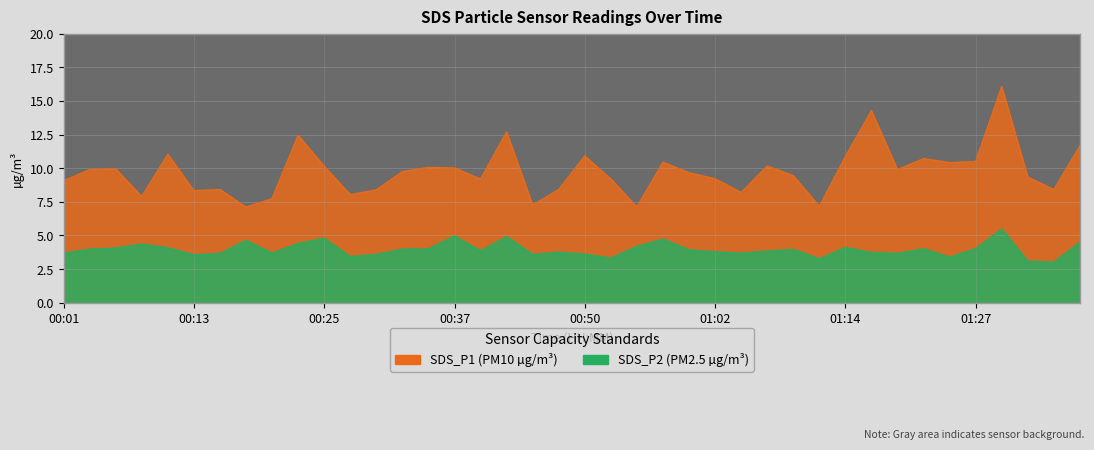

What is the label of the 27th point from the left?

01:04